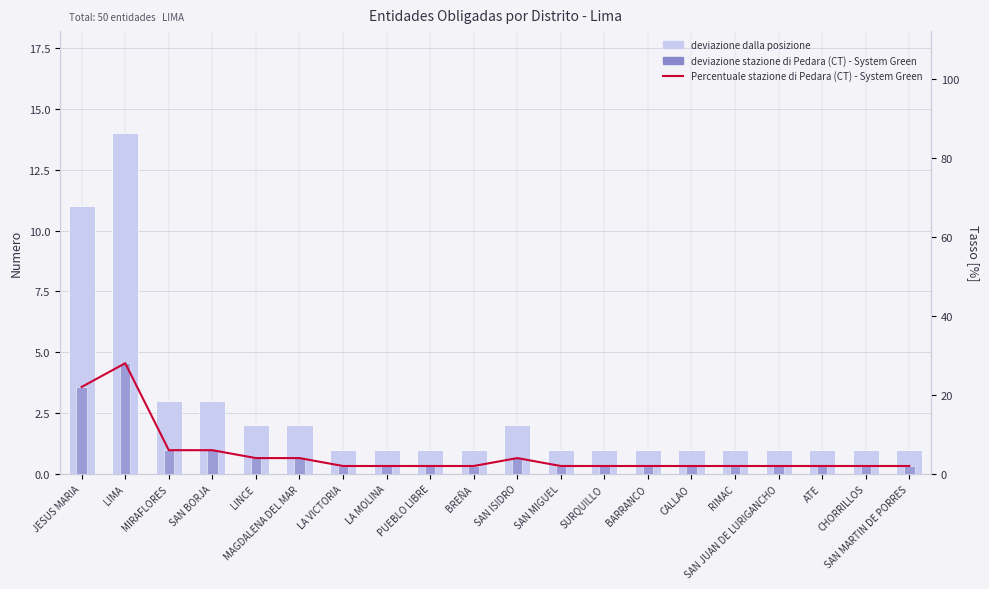

Is it true that Percentuale stazione di Pedara (CT) - System Green equals 2.6 at PUEBLO LIBRE?

False